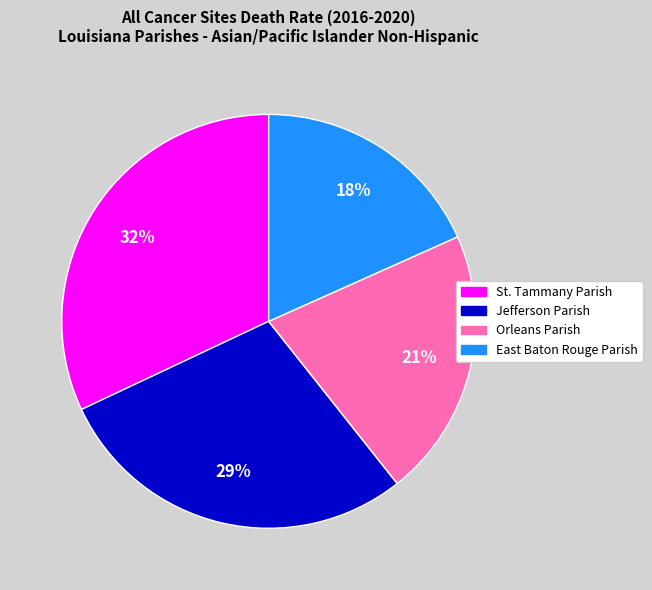

Rank the categories by value from highest to lowest.

St. Tammany Parish, Jefferson Parish, Orleans Parish, East Baton Rouge Parish